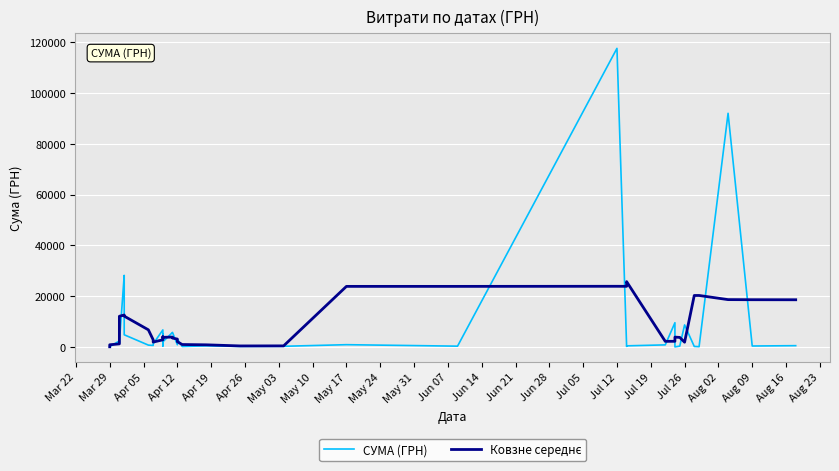

True or false: СУМА (ГРН) has more than 0 points higher than both neighbors.

True